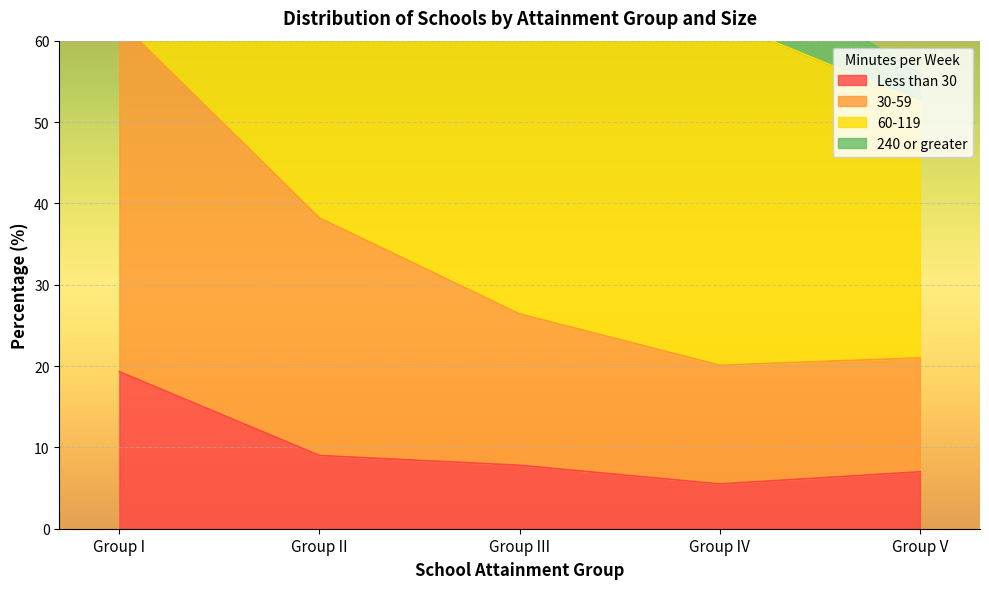

Is it true that Less than 30 equals 12.1 at Group III?

False